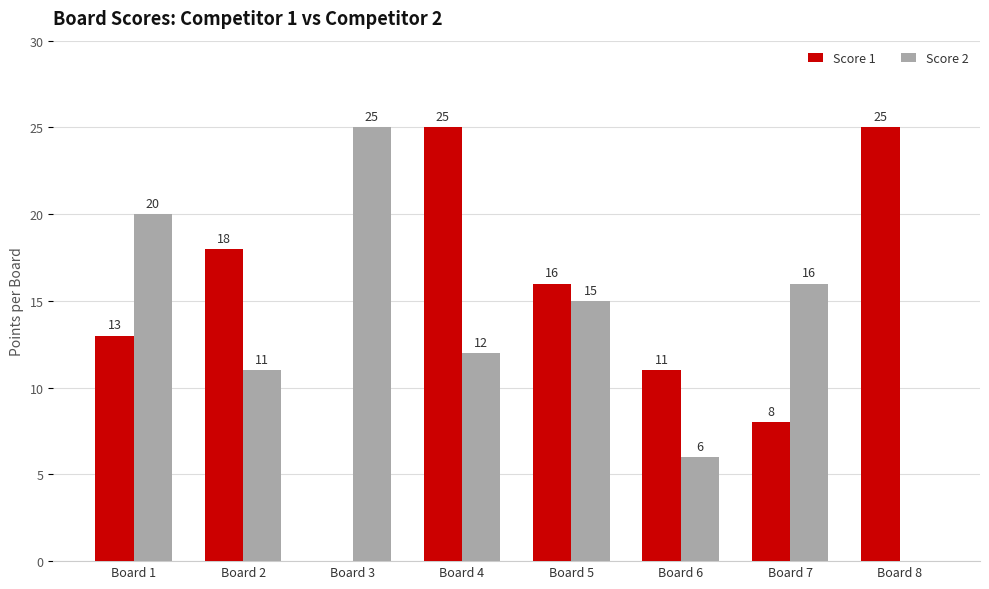

Between Board 5 and Board 6, which series saw the biggest shift?

Score 2